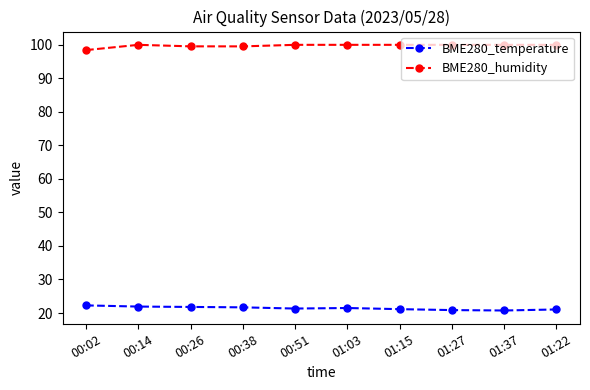

What is the greatest value displayed?

100.0